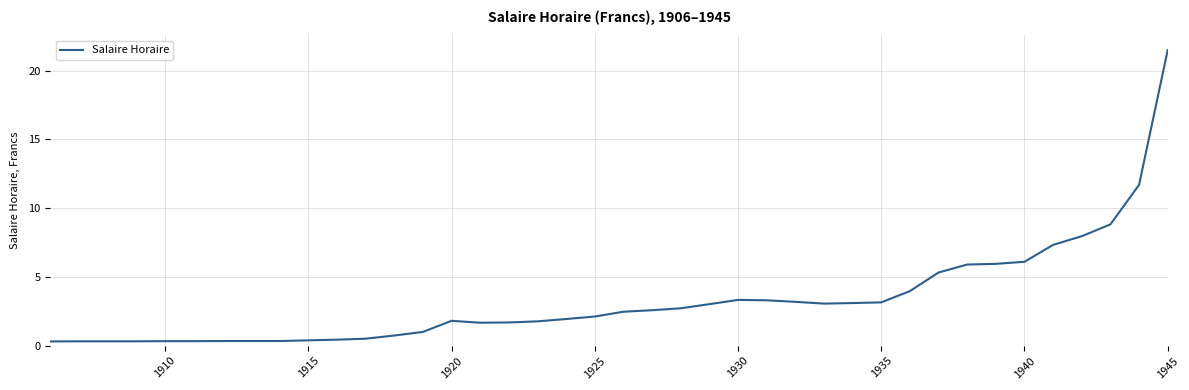

What is the difference between the maximum and minimum values?

21.2